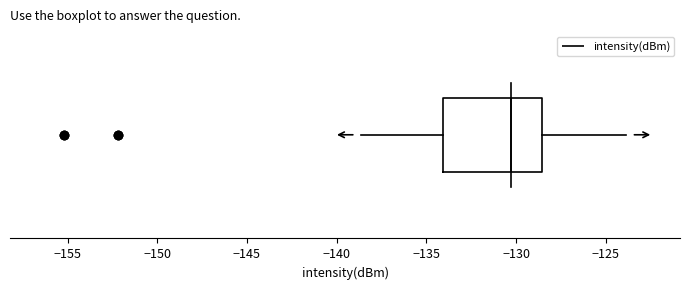

Where does the left whisker of the box end on the x-axis? The values are not printed on the chart, so give them approximately, as read against the axis.

-138.5